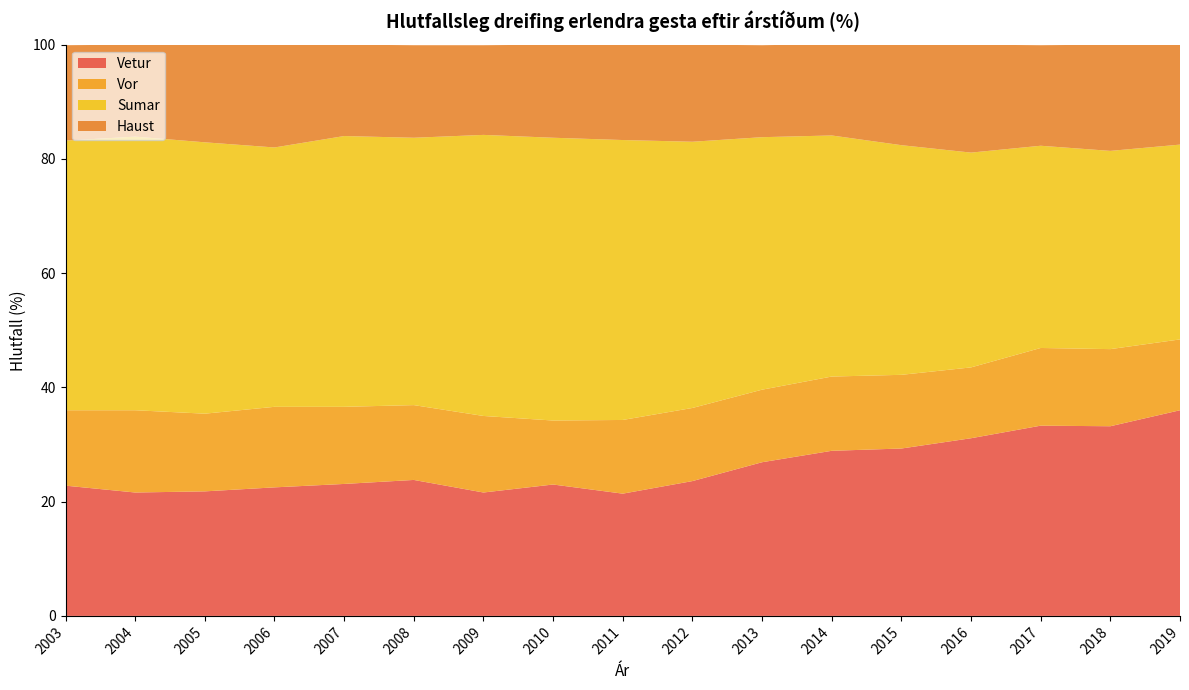

Reading left to right, extract all data points from this chart.

Vetur: 22.8	21.6	21.8	22.5	23.1	23.8	21.6	23.0	21.4	23.6	26.9	28.9	29.3	31.1	33.3	33.2	36.0
Vor: 13.2	14.4	13.6	14.1	13.5	13.1	13.4	11.2	12.9	12.8	12.7	13.0	12.9	12.4	13.6	13.5	12.4
Sumar: 47.2	47.9	47.5	45.4	47.4	46.8	49.2	49.5	49.0	46.6	44.2	42.2	40.2	37.6	35.4	34.7	34.1
Haust: 16.7	16.1	17.1	18.0	16.0	16.2	15.7	16.3	16.7	17.0	16.1	16.0	17.6	18.9	17.6	18.6	17.5